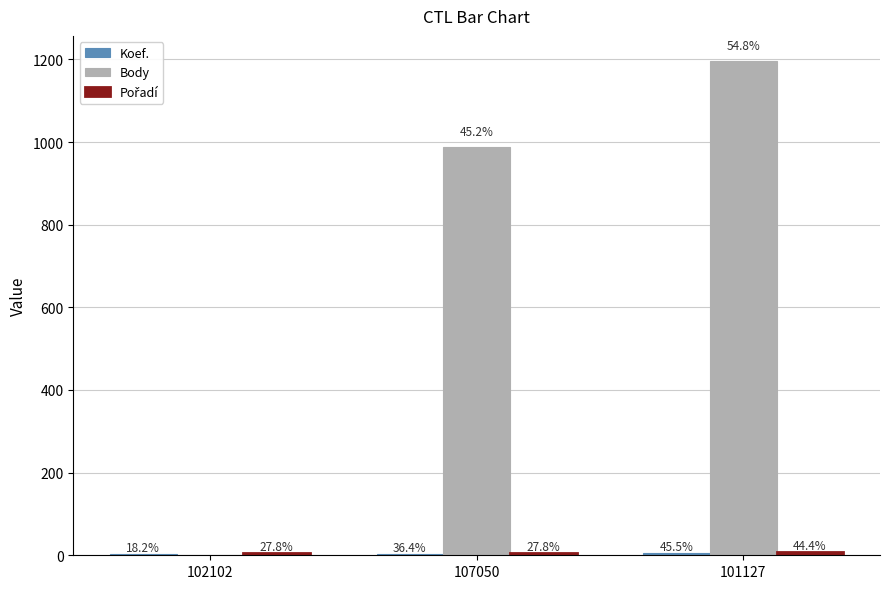

What is the approximate value of Body at 107050, to the nearest 50?

1000